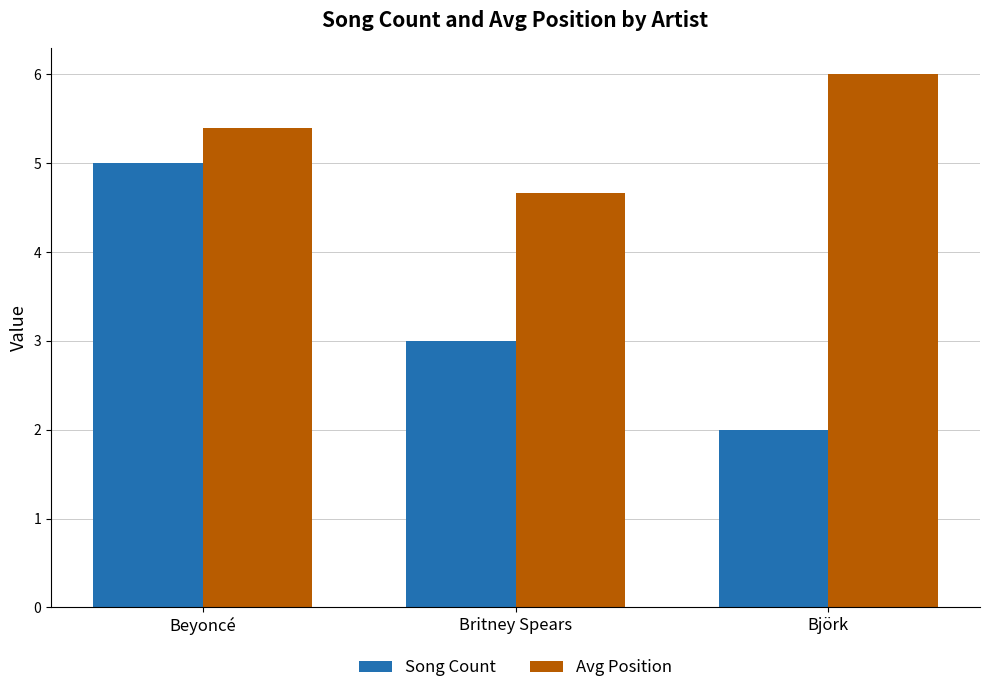

Reading left to right, list all the values displayed in this chart.

Song Count: Beyoncé=5.0	Britney Spears=3.0	Björk=2.0
Avg Position: Beyoncé=5.4	Britney Spears=4.7	Björk=6.0